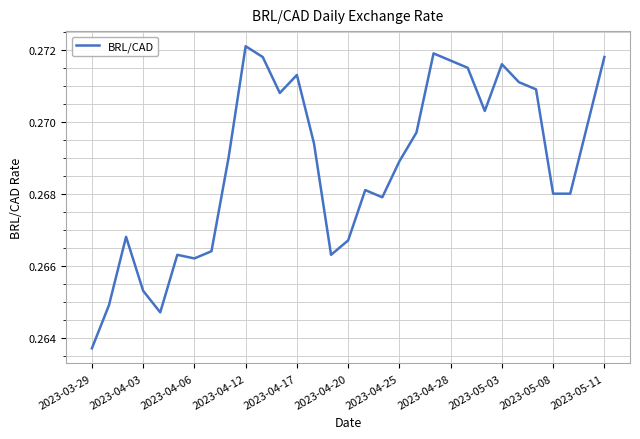

Is this an area chart (filled region under the line)?

No